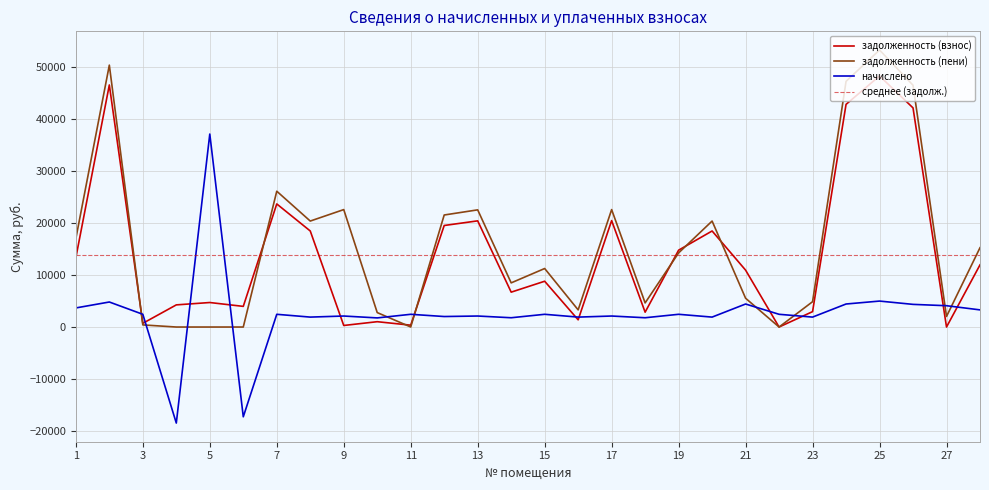

At how many categories does at least one series exceed 42841?

4